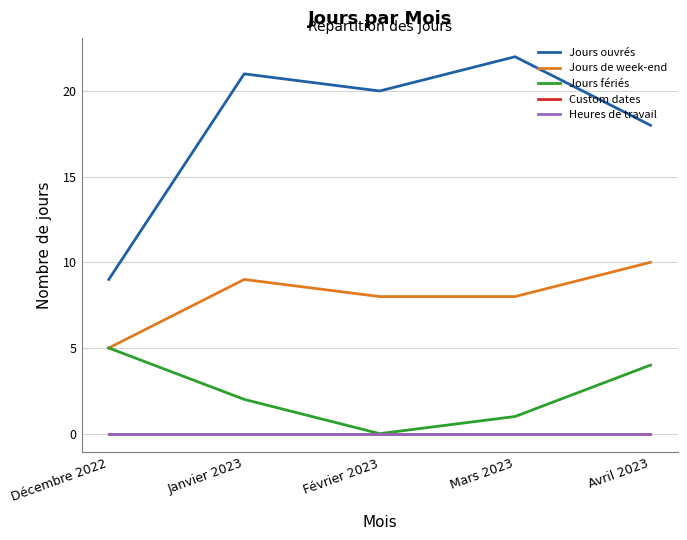

At Avril 2023, list the series in order from largest to smallest.

Jours ouvrés, Jours de week-end, Jours fériés, Custom dates, Heures de travail